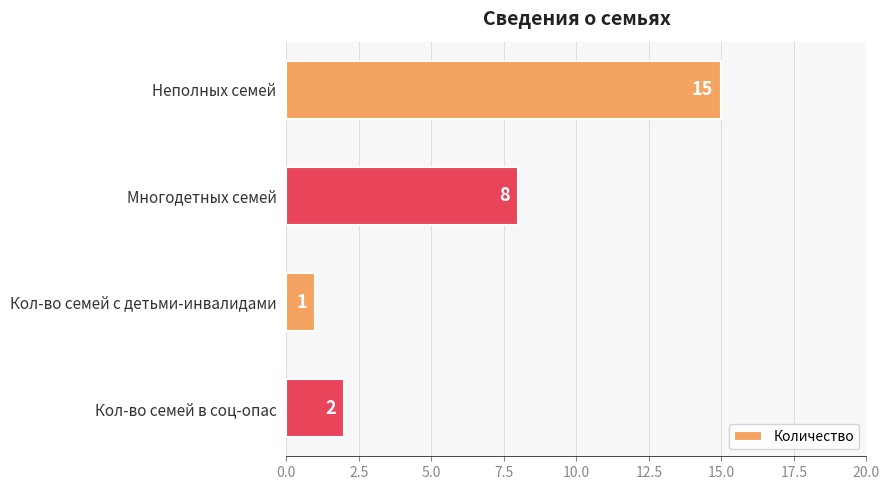

Reading bottom to top, extract all data points from this chart.

Кол-во семей в соц-опас=2	Кол-во семей с детьми-инвалидами=1	Многодетных семей=8	Неполных семей=15